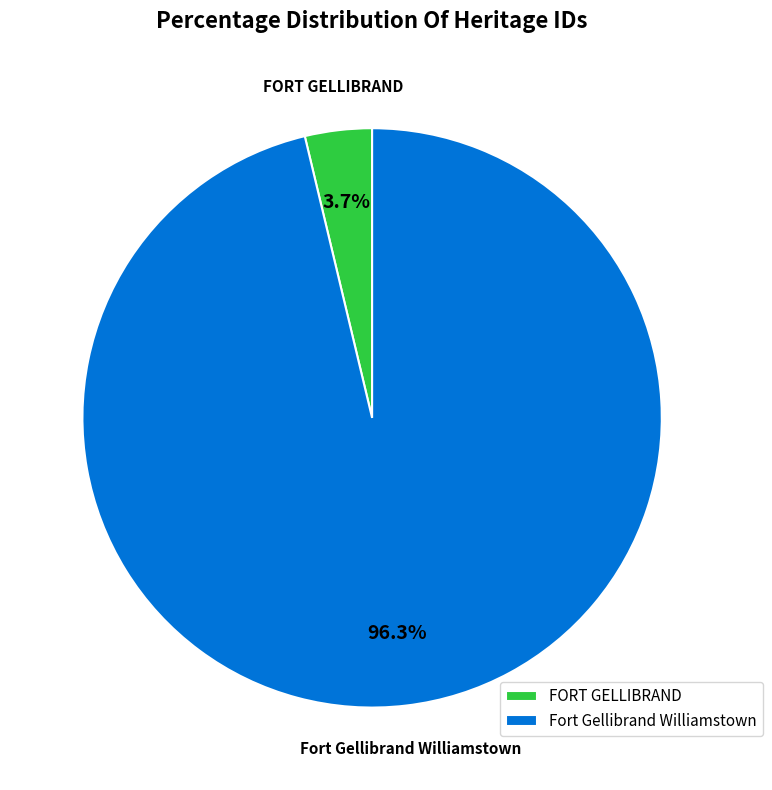

What percentage is NOT represented by FORT GELLIBRAND?

96.3%